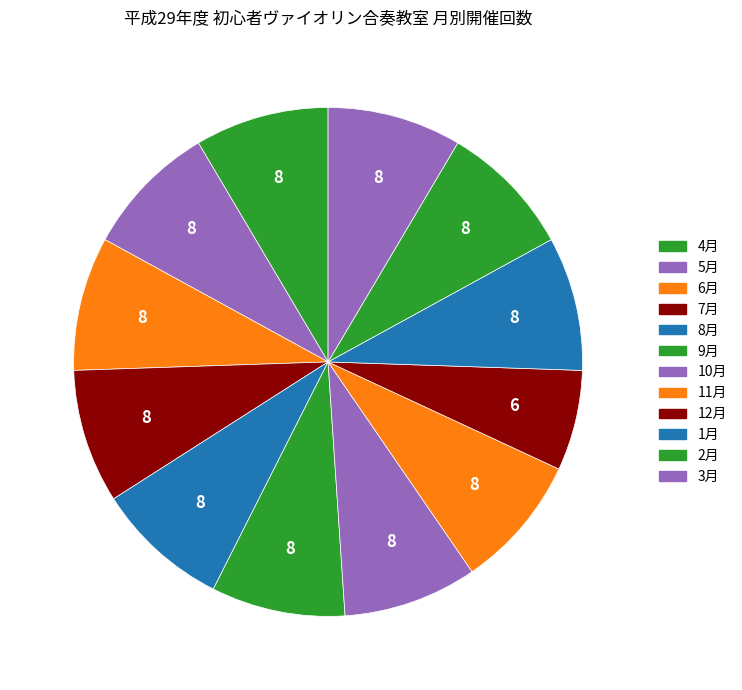

Rank the categories by value from lowest to highest.

12月, 4月, 5月, 6月, 7月, 8月, 9月, 10月, 11月, 1月, 2月, 3月